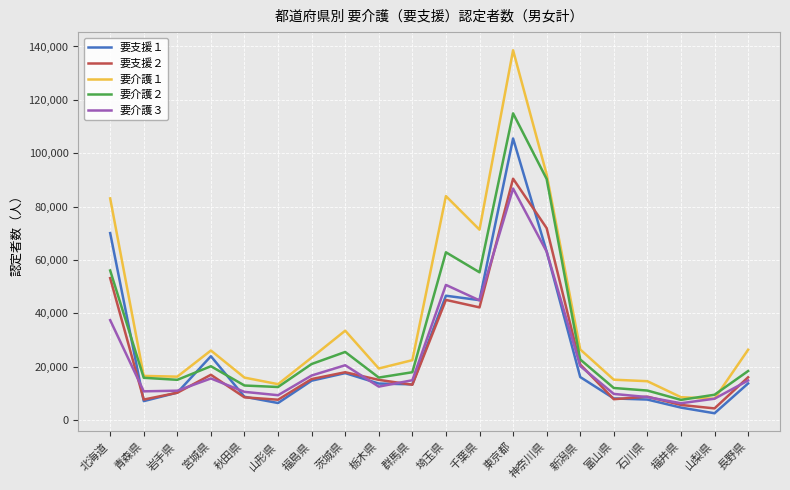

What is the minimum value shown in the chart?

2582